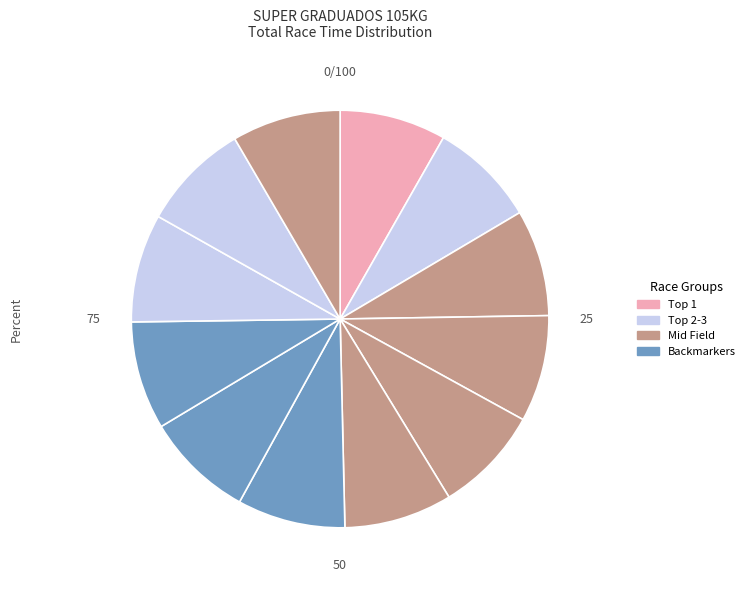

How many slices are in this pie chart?

12